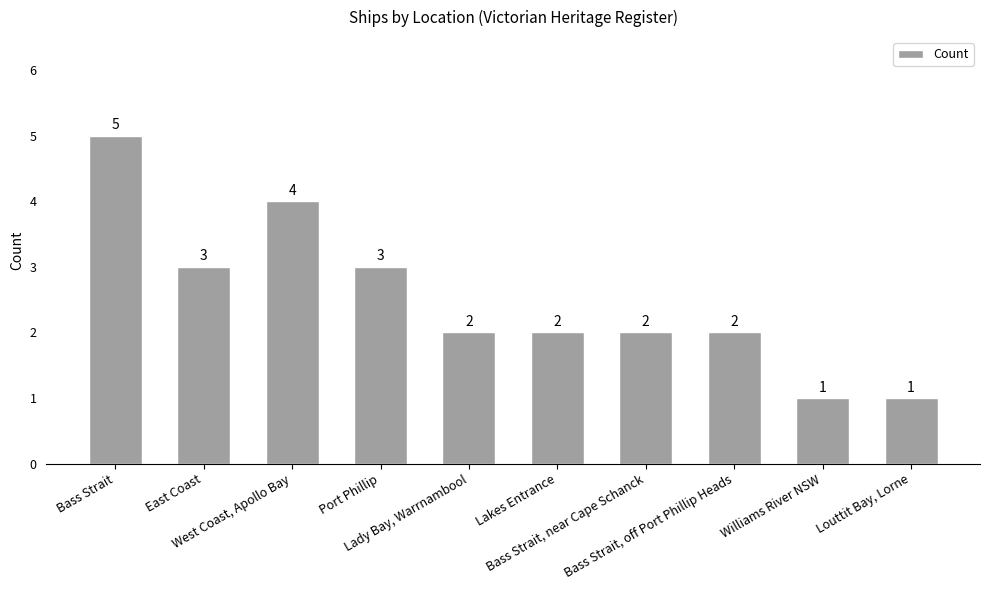

Are the bars grouped side by side (vs. stacked)?

No